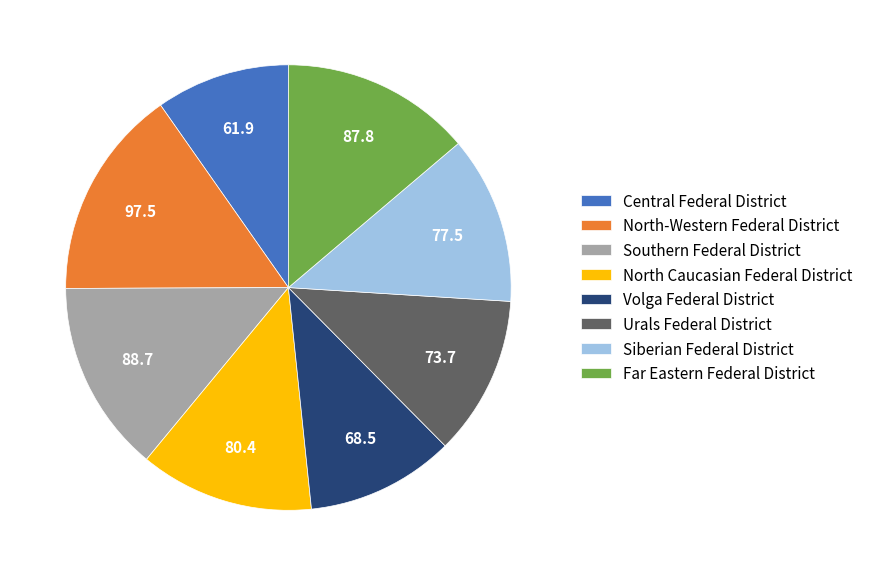

Which slice is the largest?

North-Western Federal District